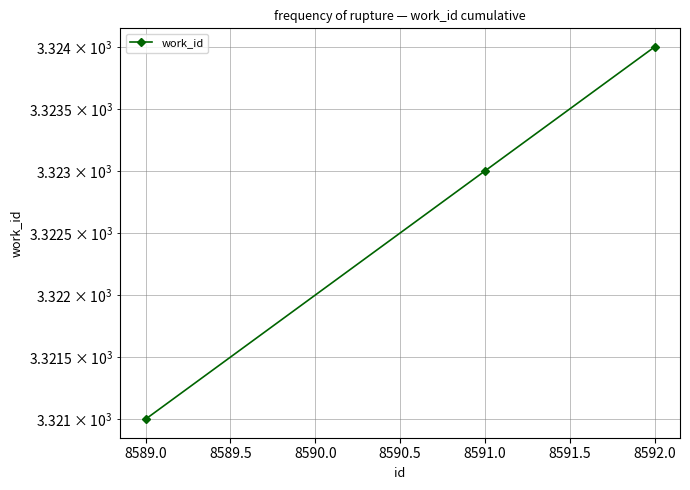

What is the change in value from 8589.0 to 8592.0?

+3